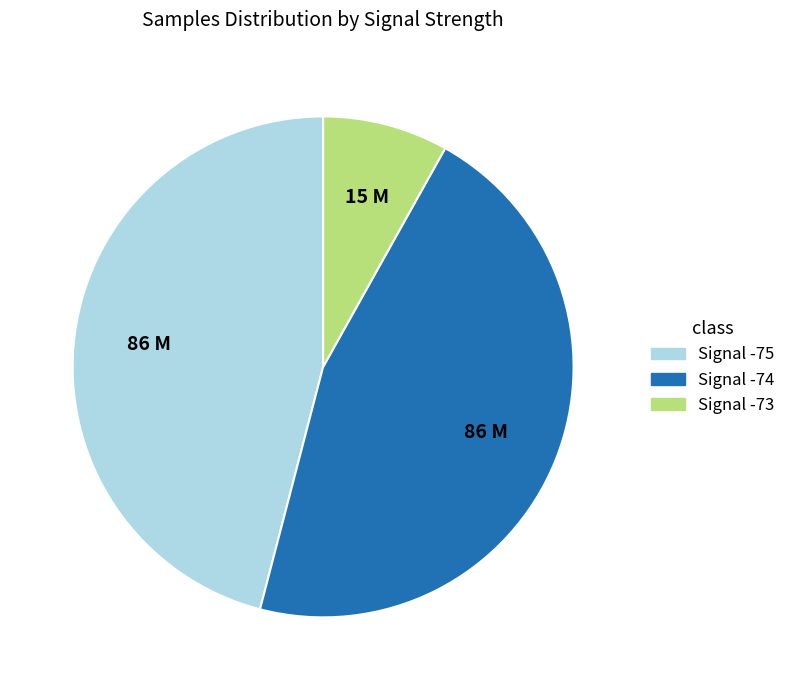

Is there a majority slice in this chart?

No